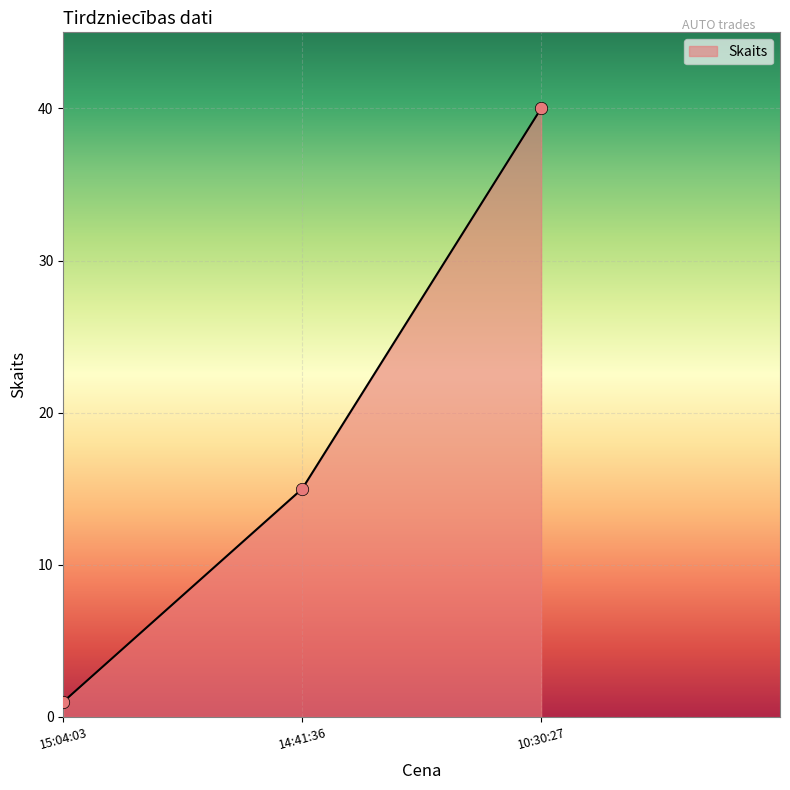

What is the change in value from 15:04:03 to 10:30:27?

+39